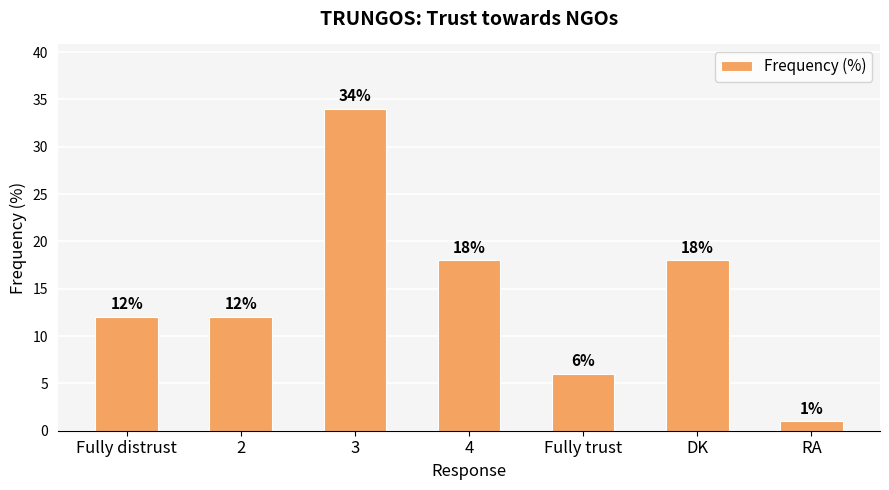

Reading left to right, transcribe all the data shown in this chart.

12	12	34	18	6	18	1